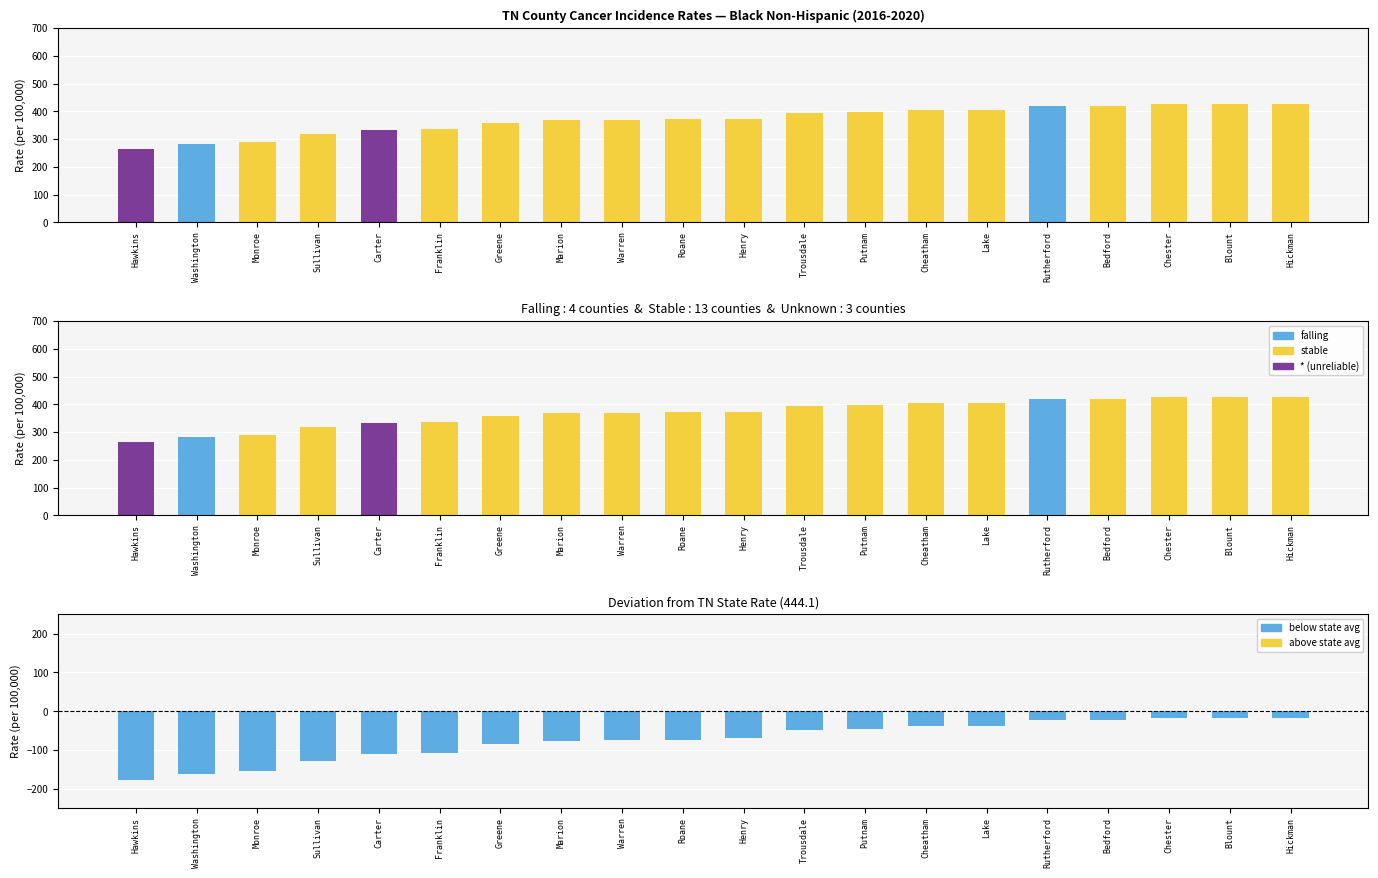

Are the bars grouped side by side (vs. stacked)?

Yes